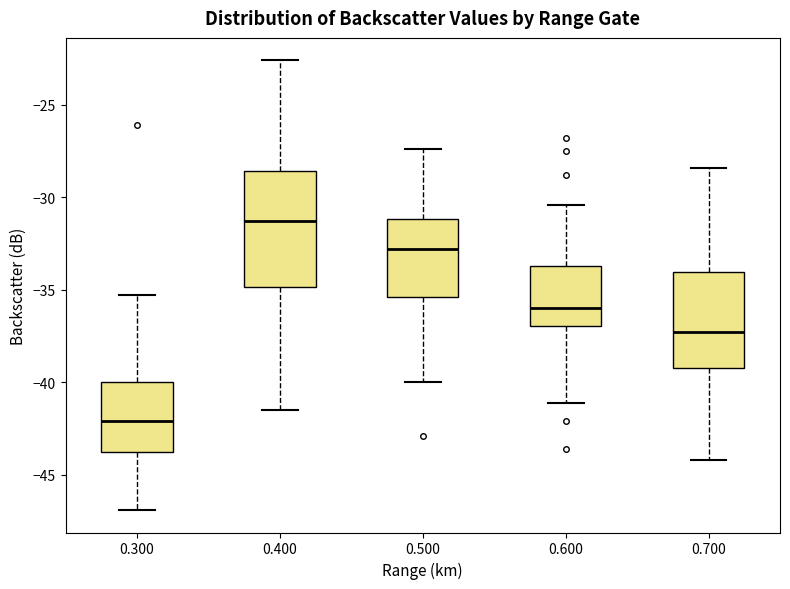

Comparing the boxes themselves (not the whiskers), which one is the tallest?

0.400